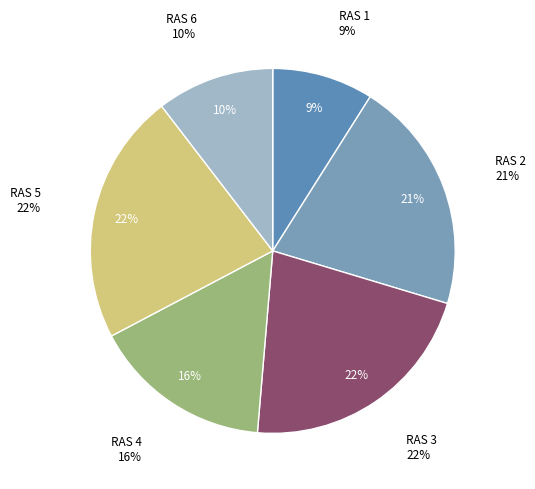

To the nearest percent, what percentage of the pie is RAS 6?

10%